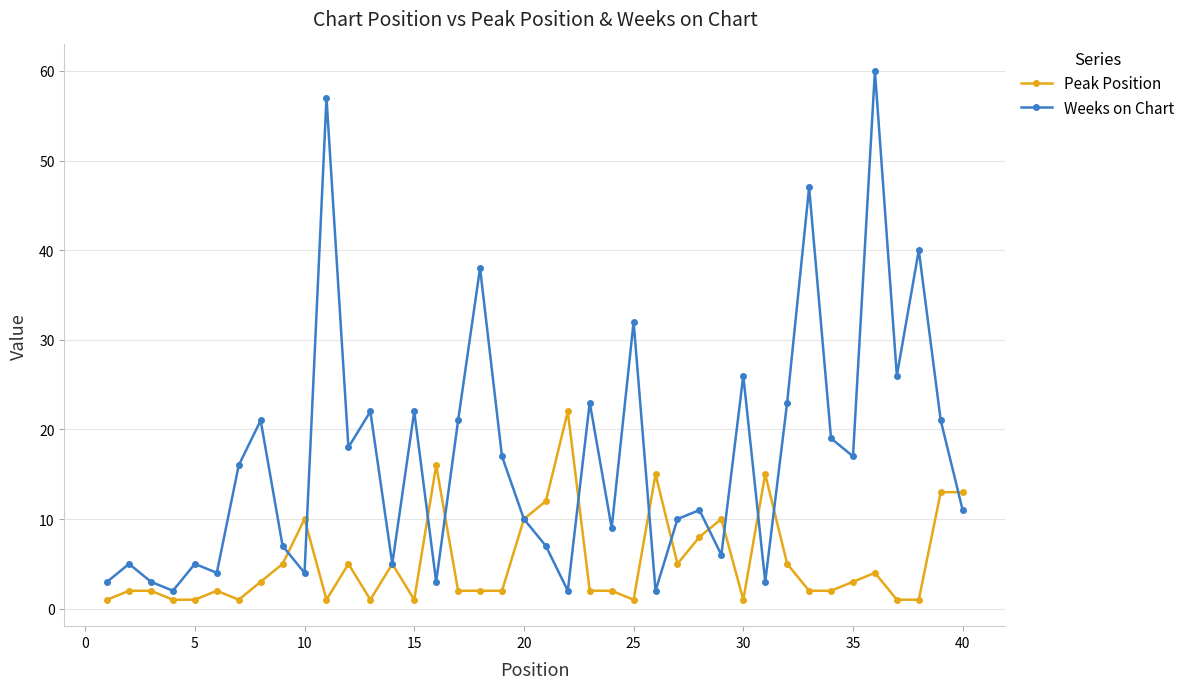

True or false: Weeks on Chart and Peak Position intersect in this chart.

True